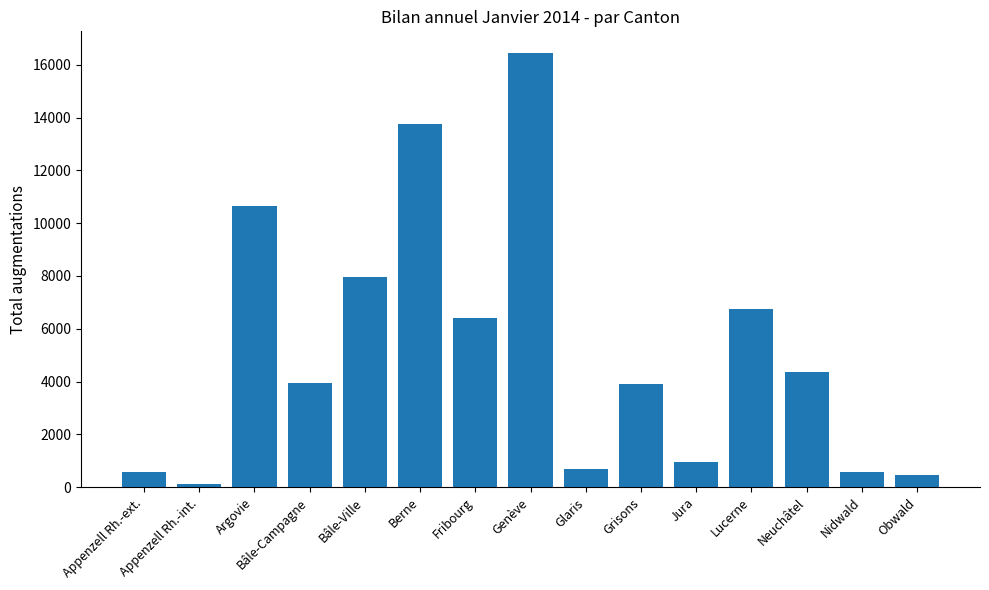

At which label is the value closest to 8283?

Bâle-Ville